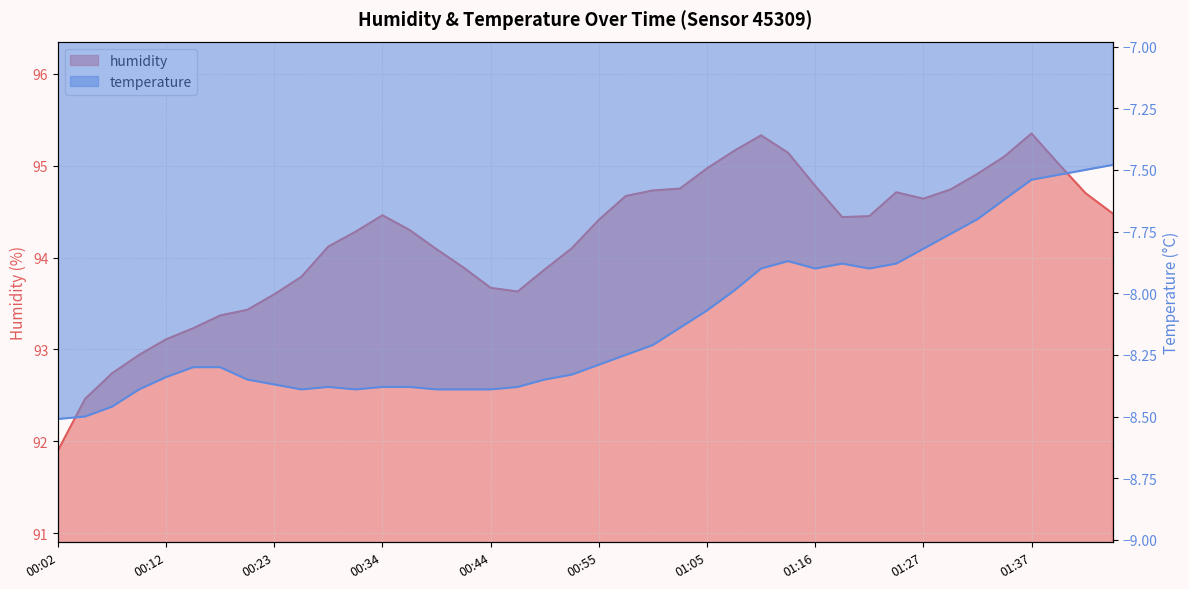

Is it true that temperature equals -8.5 at 00:07?

True